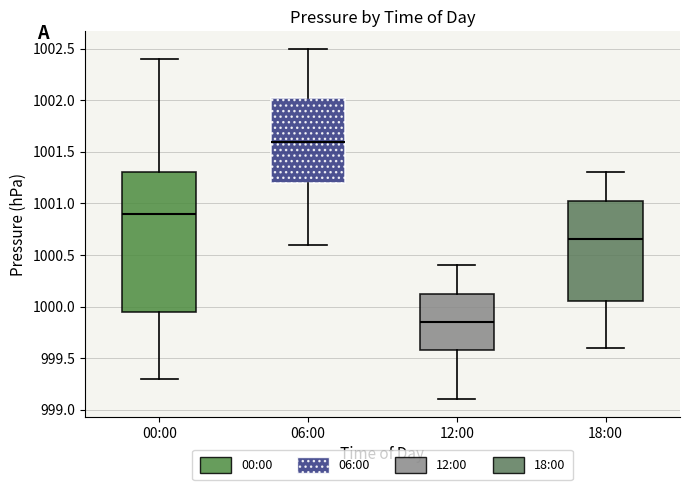

Which box has the lowest median line?

12:00